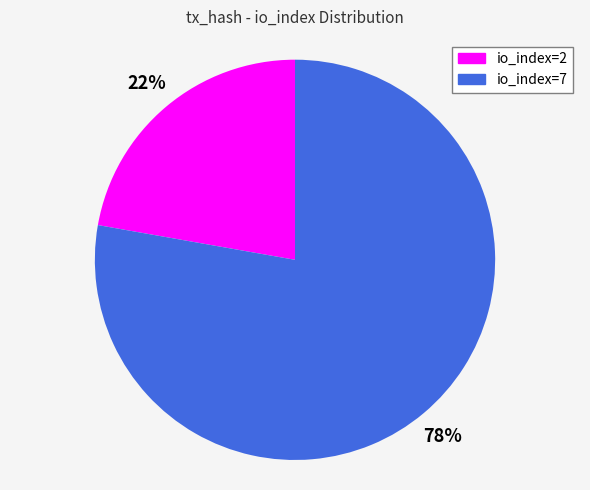

How many segments does this pie chart have?

2